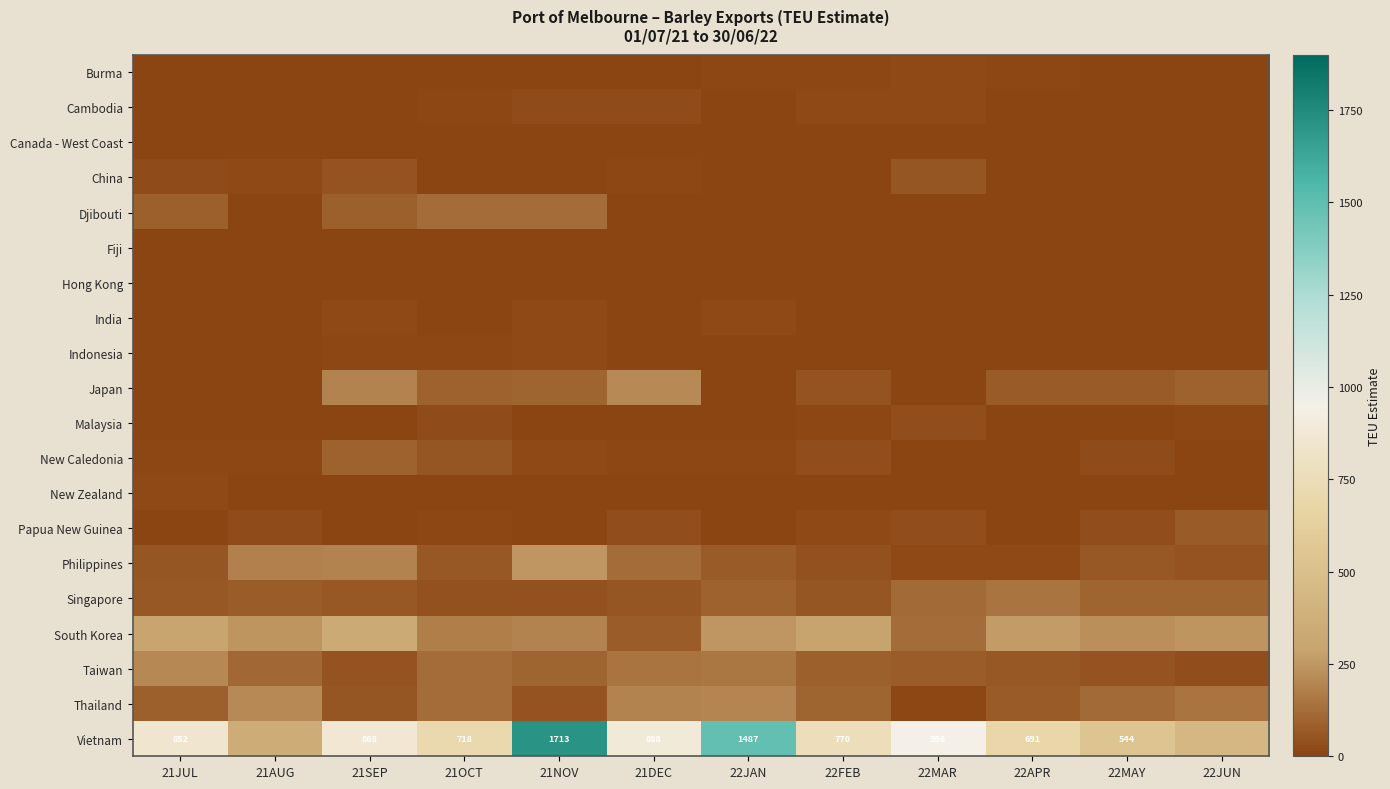

The Vietnam series shows 868 at 21SEP. True or false?

True